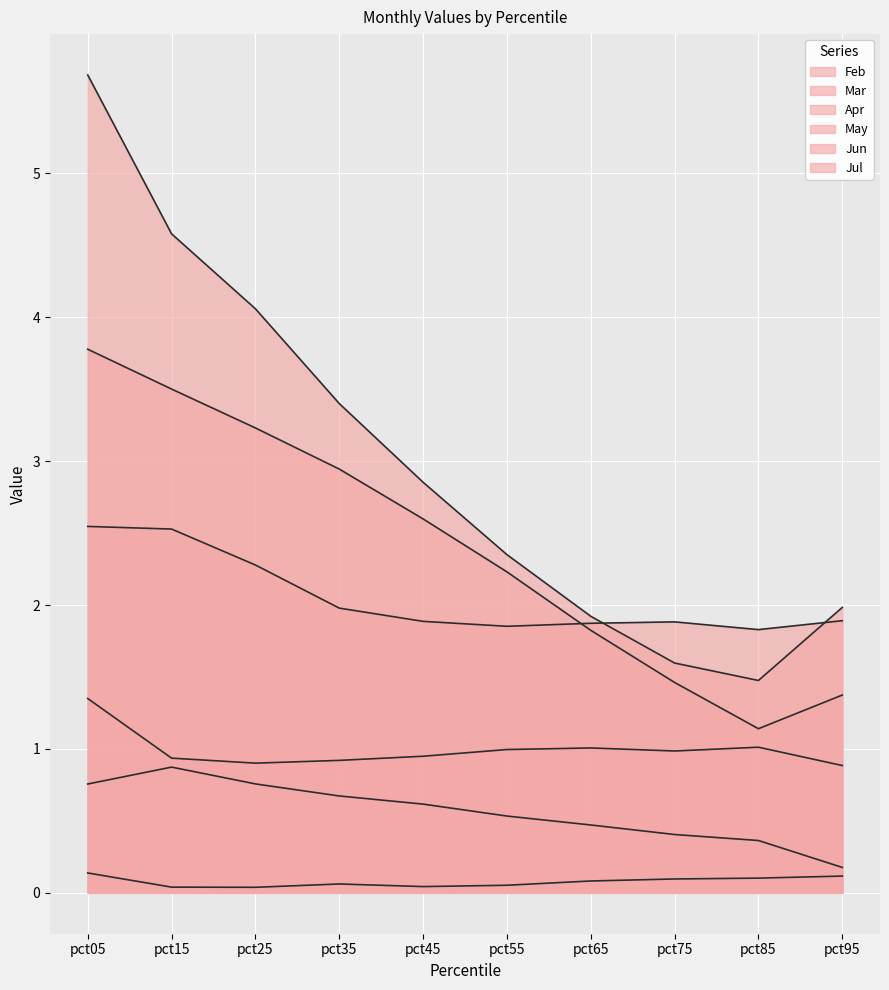

What is the average value of the Apr series?

1.0